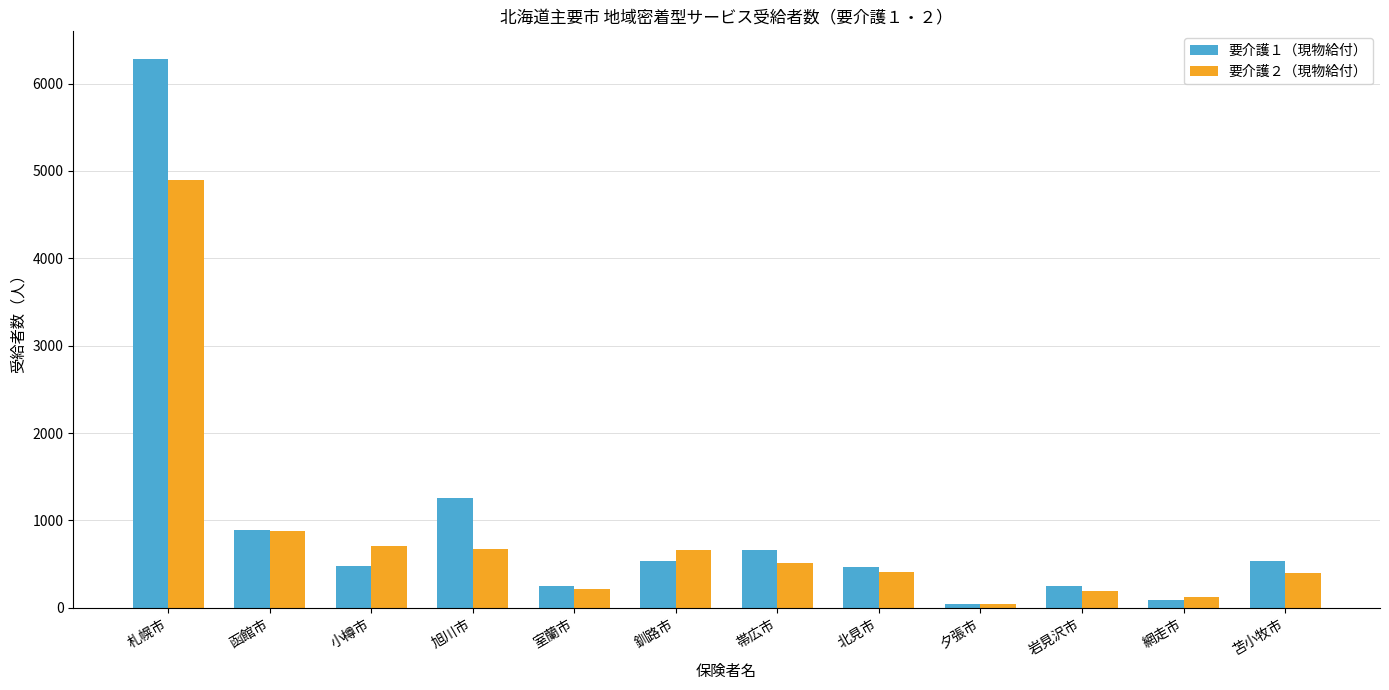

The 要介護２（現物給付） series shows 666 at 釧路市. True or false?

True